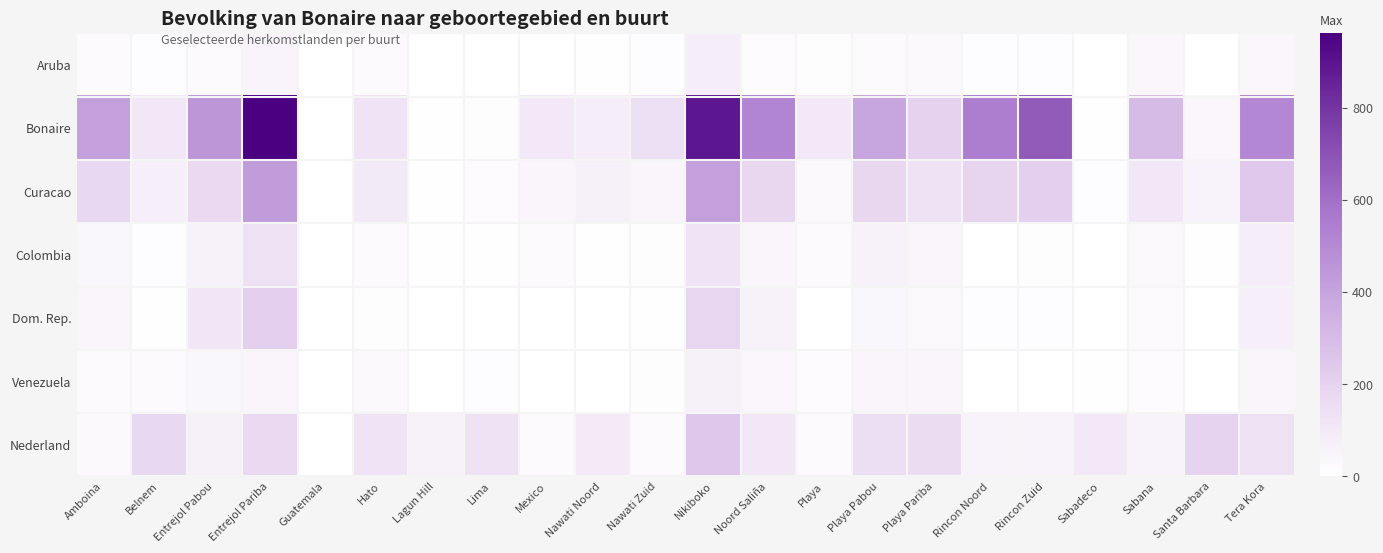

Which series changed the most between Nawati Noord and Noord Saliña?

Bonaire